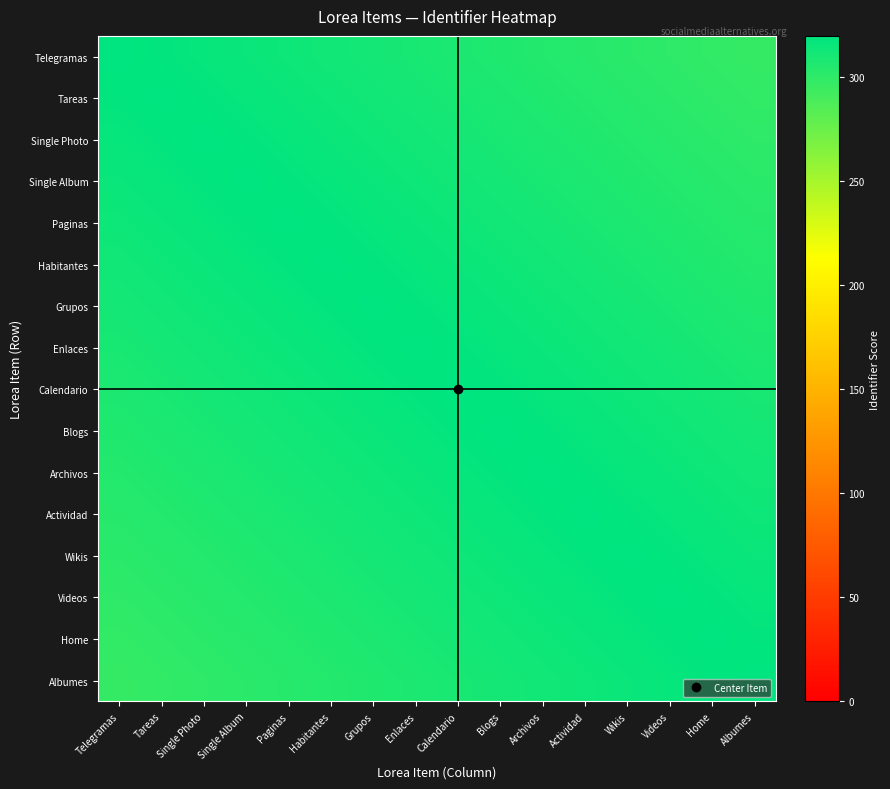

What is the greatest value displayed?

320.0